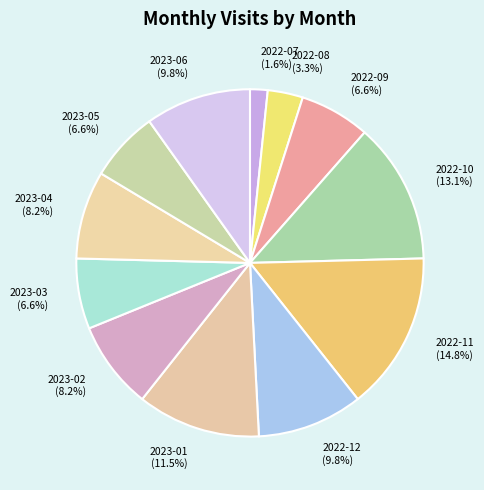

How many segments does this pie chart have?

12